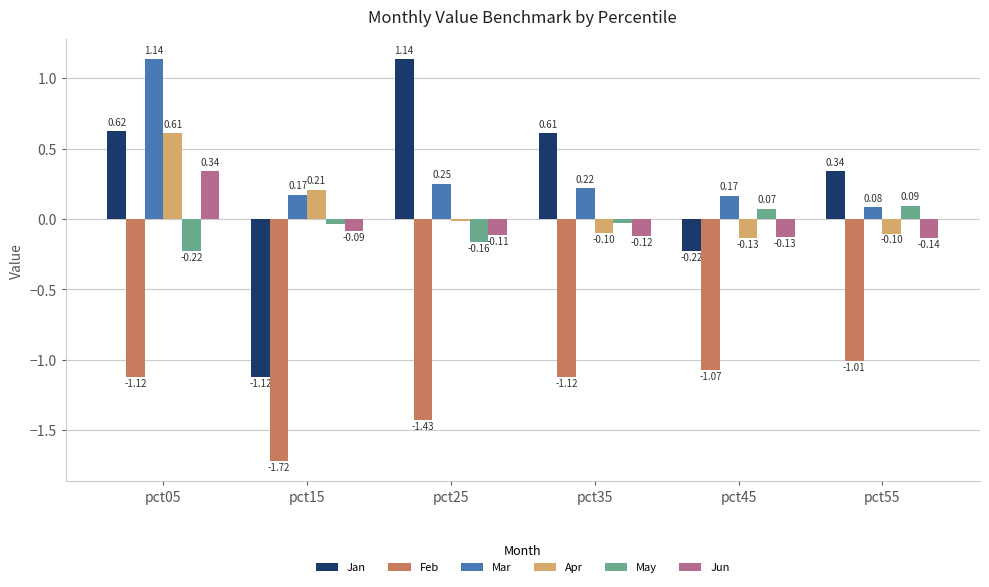

Rank the series at pct35 from highest to lowest value.

Jan, Mar, May, Apr, Jun, Feb